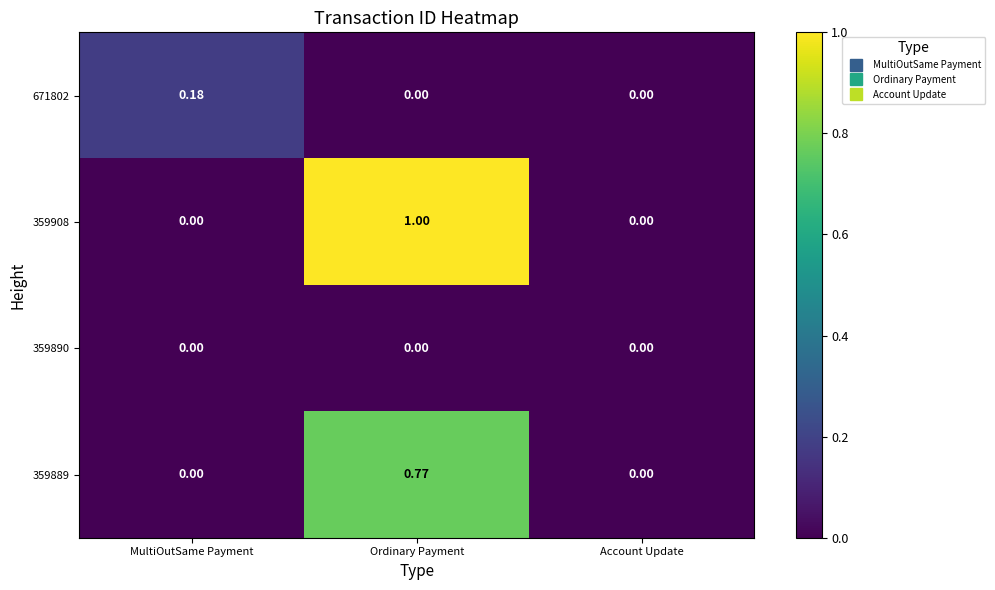

What is the difference between the highest and lowest values at Ordinary Payment?

1.0